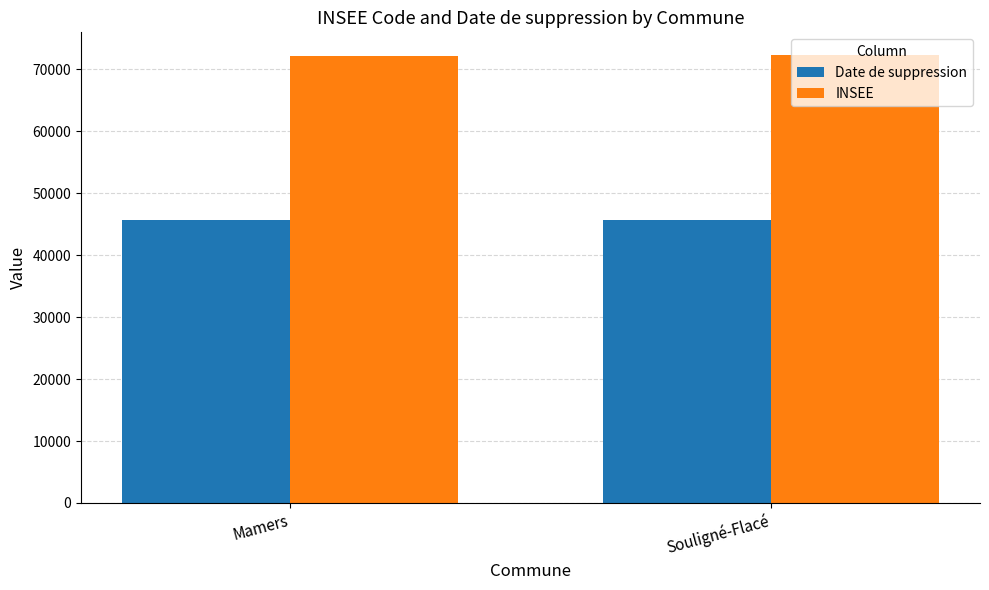

What is the label of the 1st bar from the right?

Souligné-Flacé